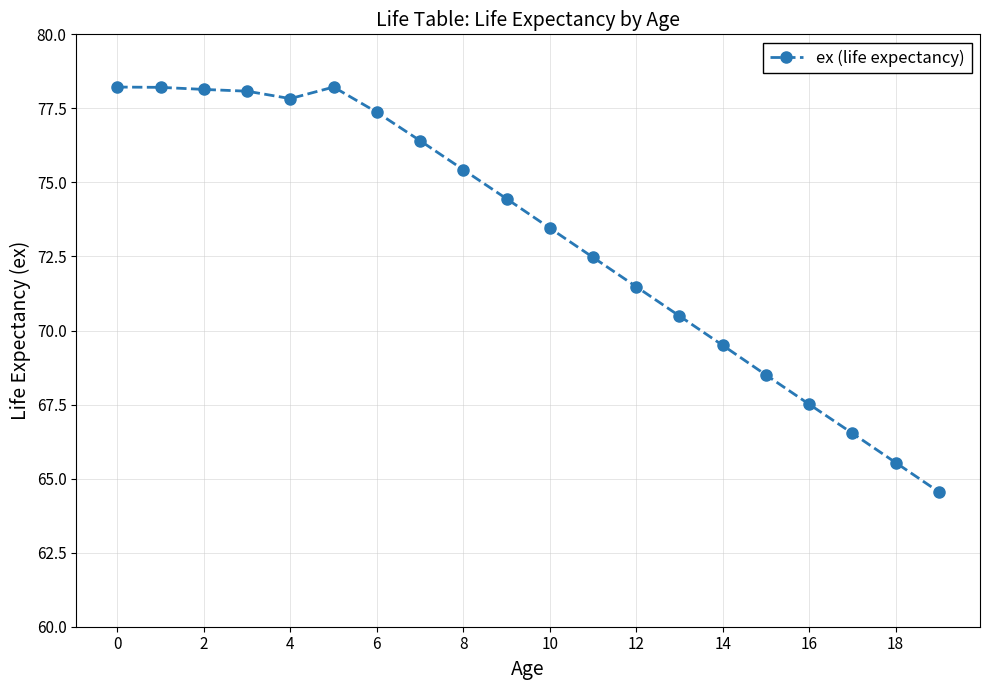

What is the value of the 9th point from the left?

75.4